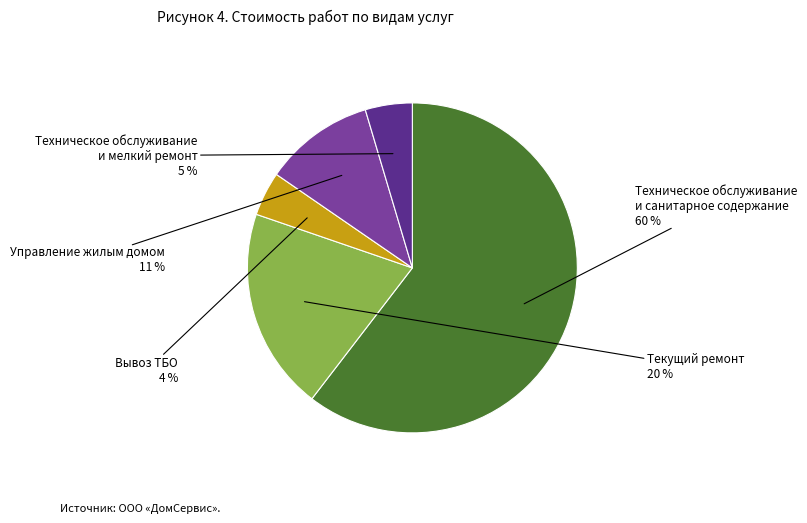

Which has a higher value, Техническое обслуживание и мелкий ремонт or Текущий ремонт?

Текущий ремонт